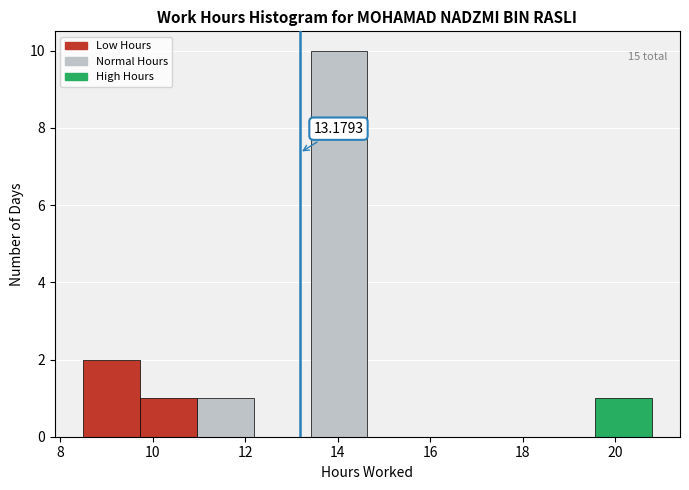

Which range on the x-axis has the tallest bar?

13.4 to 14.6